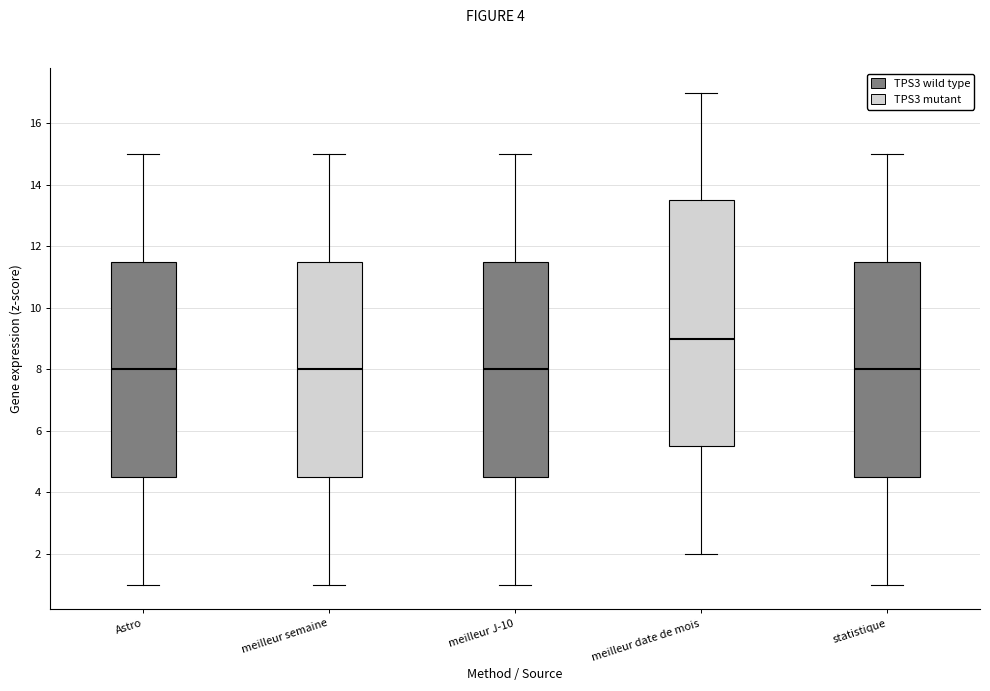

Reading left to right, read every box against the y-axis: the position of its median line, the range the box covers, and the ends of its whiskers. The values are not printed on the chart, so give them approximately, as read against the axis.

Astro: median 8.0, box 4.6 to 11.6, whiskers 1.0 to 15.0
meilleur semaine: median 8.0, box 4.6 to 11.6, whiskers 1.0 to 15.0
meilleur J-10: median 8.0, box 4.6 to 11.6, whiskers 1.0 to 15.0
meilleur date de mois: median 9.0, box 5.6 to 13.6, whiskers 2.0 to 17.0
statistique: median 8.0, box 4.6 to 11.6, whiskers 1.0 to 15.0